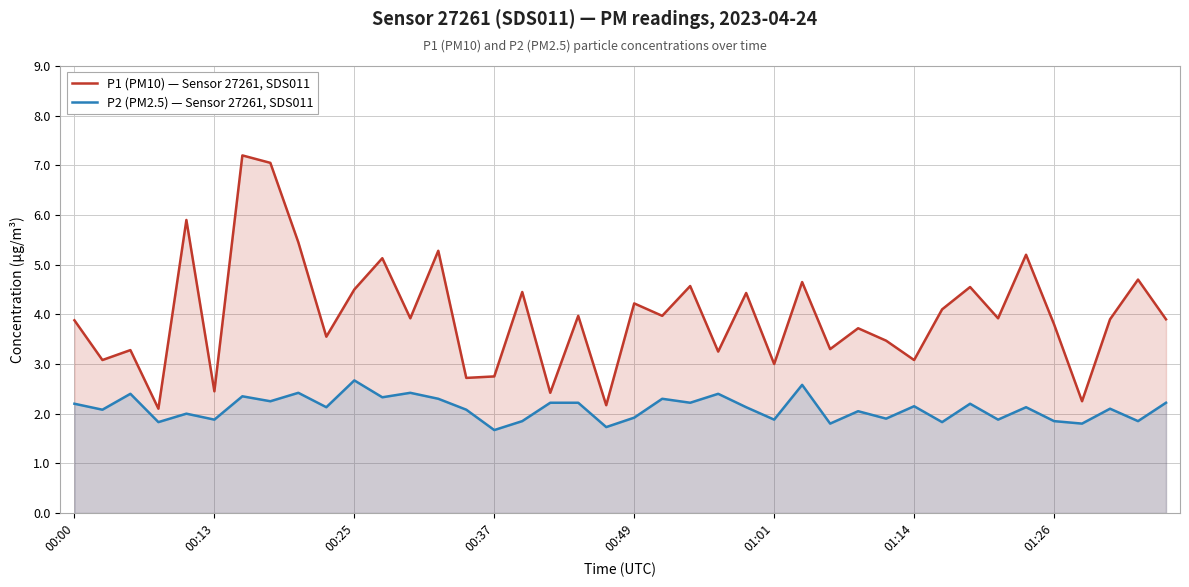

The P1 (PM10) — Sensor 27261, SDS011 series shows 1.6 at 00:13. True or false?

False